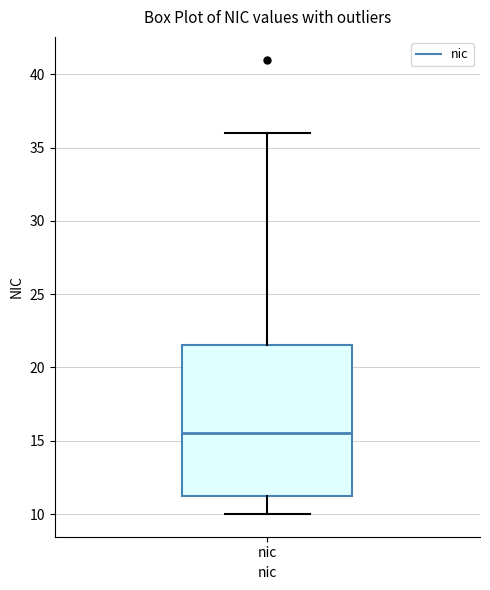

Transcribe this box plot: give where the median line is, the range the box spans, and where the two whiskers end, as read against the y-axis. The values are not printed on the chart, so give them approximately, as read against the axis.

median 15.5, box 11.5 to 21.5, whiskers 10.0 to 36.0